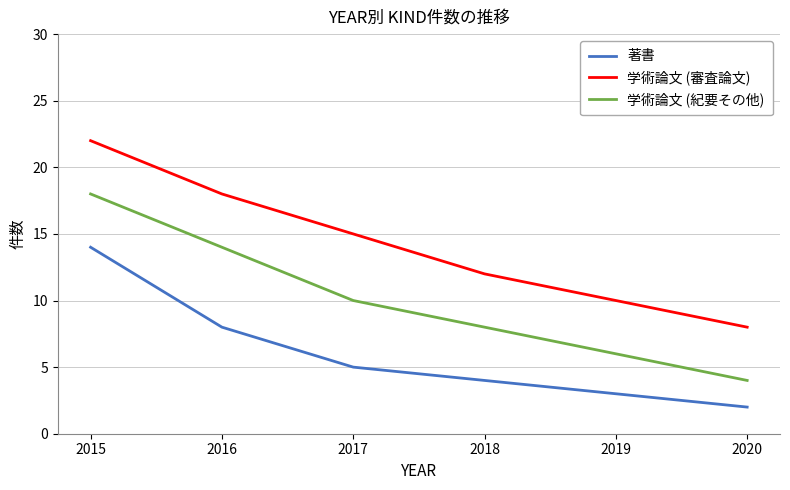

How many 学術論文 (紀要その他) values are between 6 and 14?

4